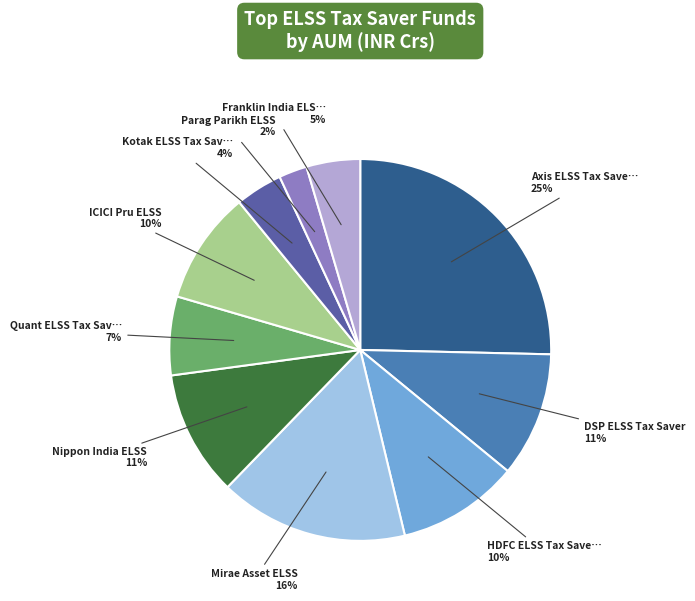

To the nearest percent, what is the average slice percentage?

10%